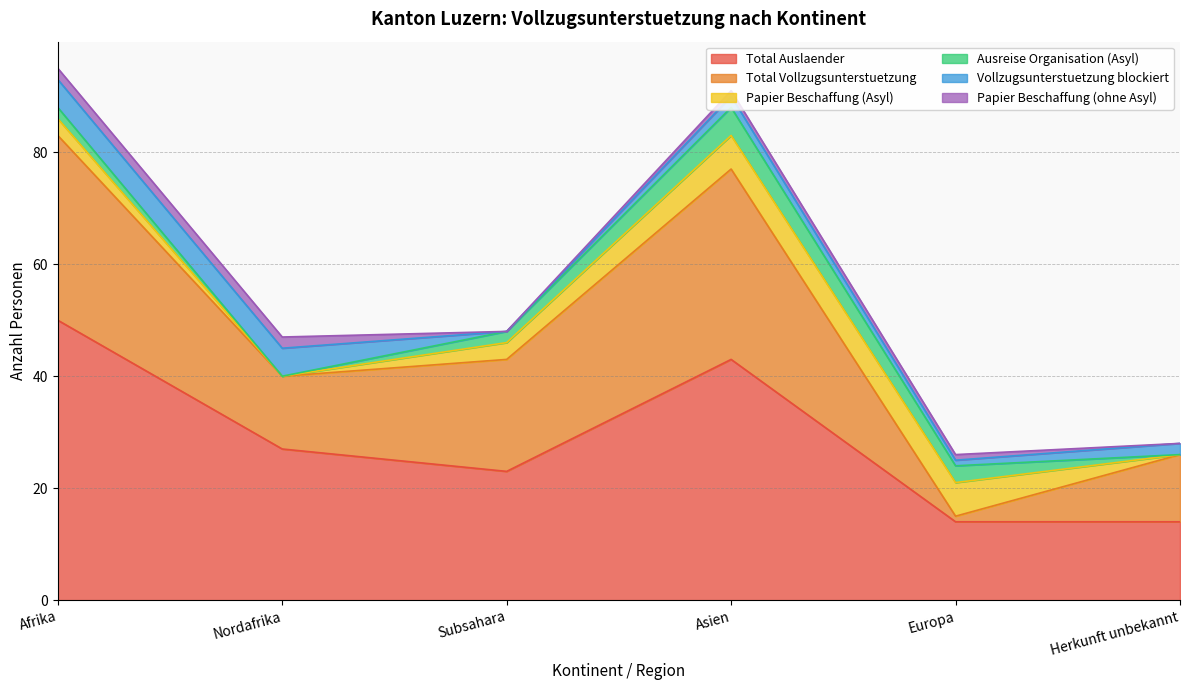

True or false: Ausreise Organisation (Asyl) has a value of 3 at Afrika.

False